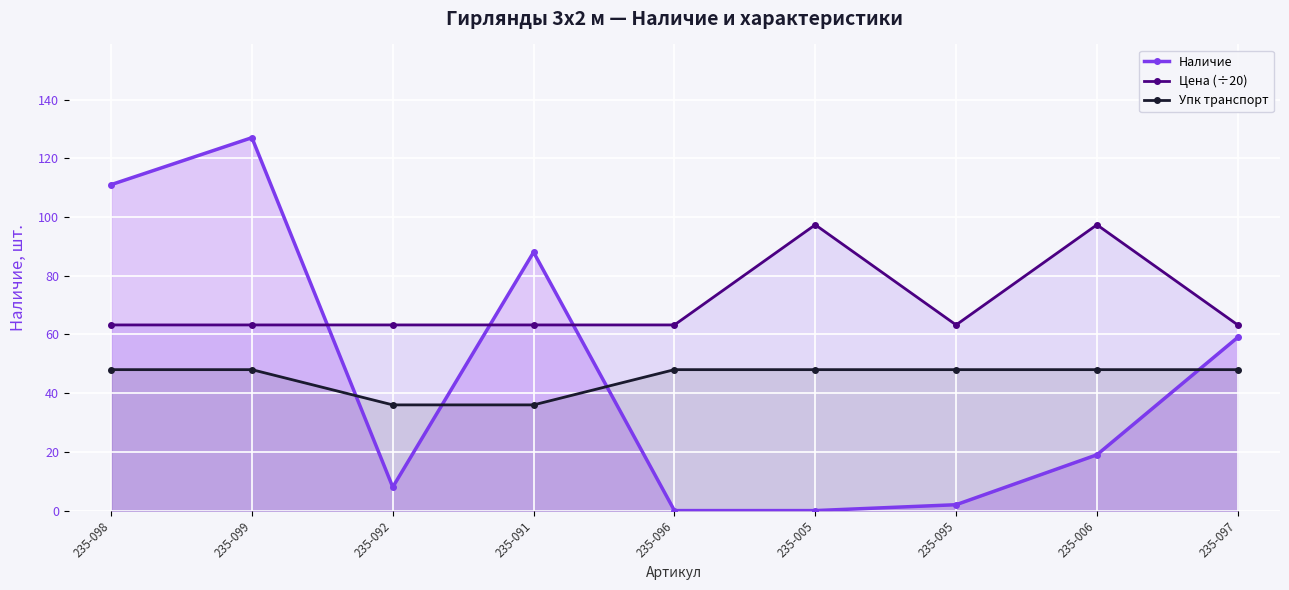

True or false: Упк транспорт has more than 2 interior local peaks.

False